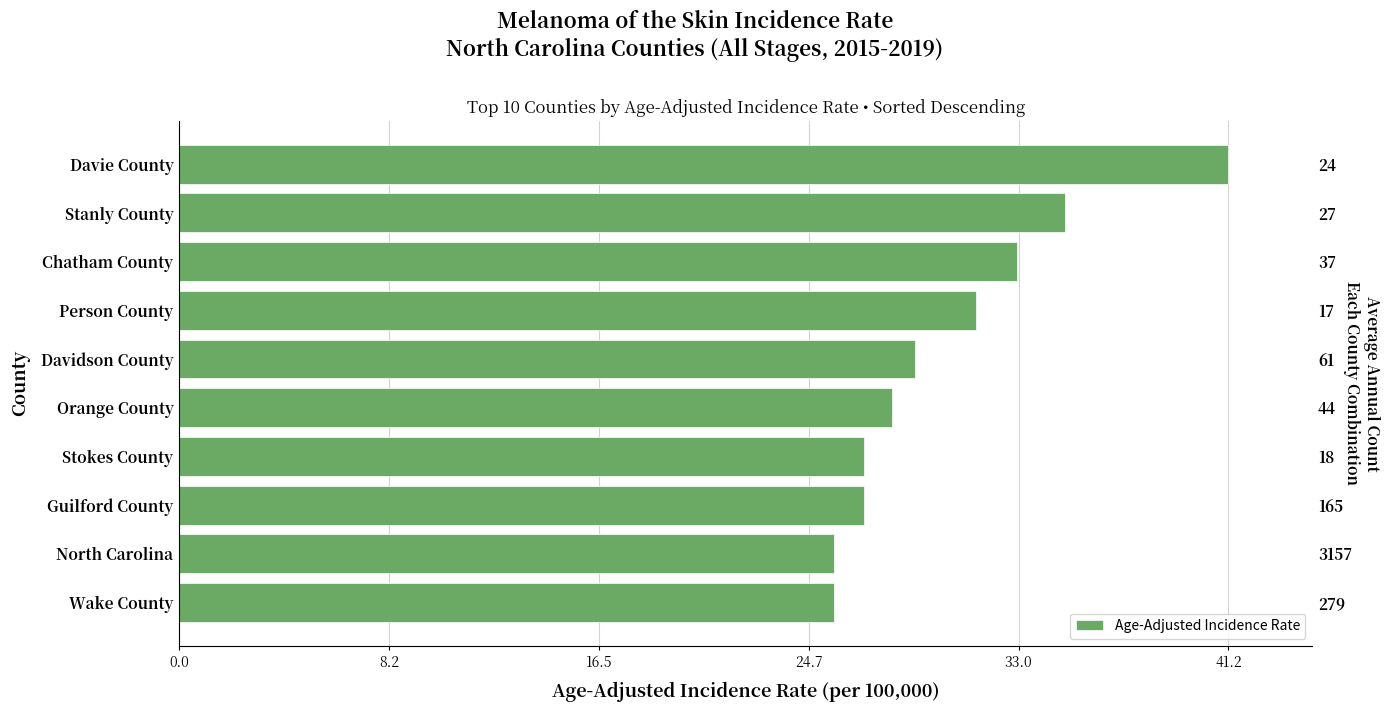

How many distinct data groups are displayed?

1